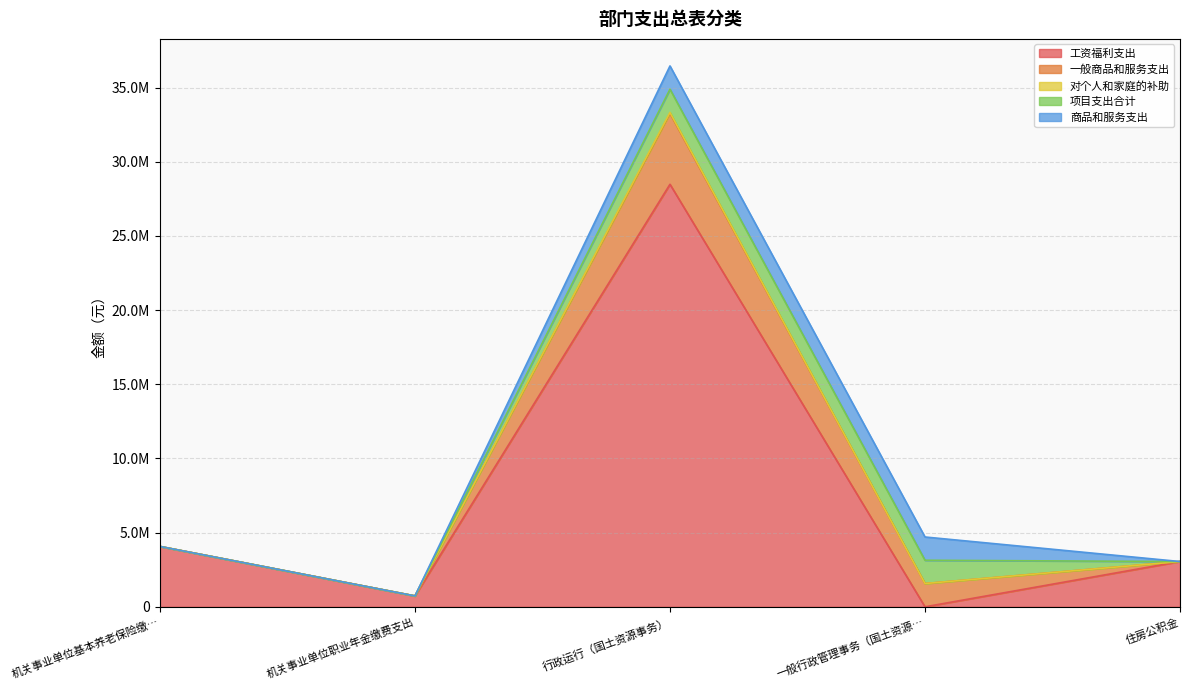

How many values in 一般商品和服务支出 are above zero?

2